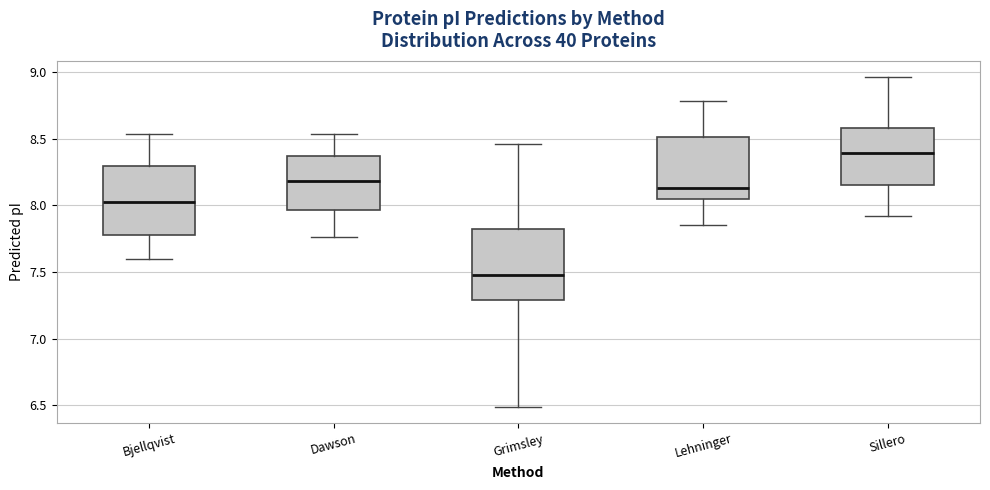

Reading left to right, transcribe this box plot: for each box, give where its median line is, the range the box spans, and where its two whiskers end, as read against the y-axis. The values are not printed on the chart, so give them approximately, as read against the axis.

Bjellqvist: median 8.00, box 7.80 to 8.30, whiskers 7.60 to 8.55
Dawson: median 8.20, box 7.95 to 8.35, whiskers 7.75 to 8.55
Grimsley: median 7.50, box 7.30 to 7.80, whiskers 6.50 to 8.45
Lehninger: median 8.15, box 8.05 to 8.50, whiskers 7.85 to 8.80
Sillero: median 8.40, box 8.15 to 8.60, whiskers 7.90 to 8.95